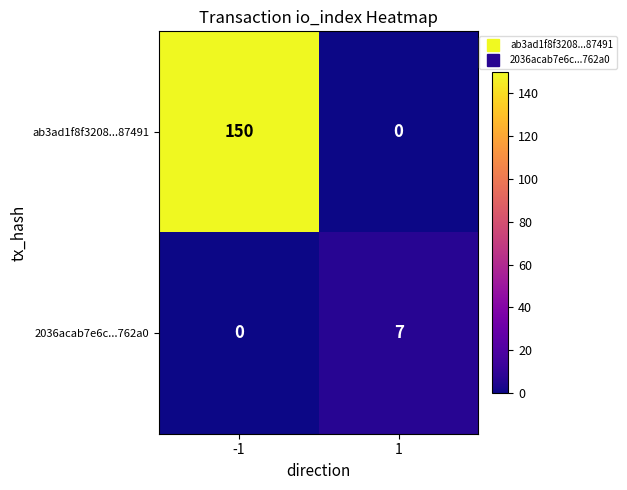

What is the spread (max minus min) of values at -1?

150